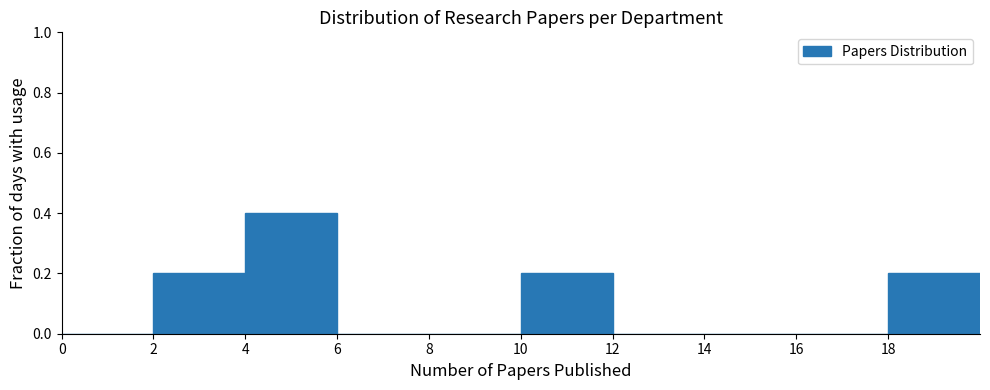

Reading left to right, transcribe this chart: for each bar, give the range it covers on the x-axis and its height. The values are not printed on the chart, so give them approximately, as read against the axis.

0 to 2: 0
2 to 4: 0.2
4 to 6: 0.4
6 to 8: 0
8 to 10: 0
10 to 12: 0.2
12 to 14: 0
14 to 16: 0
16 to 18: 0
18 to 20: 0.2